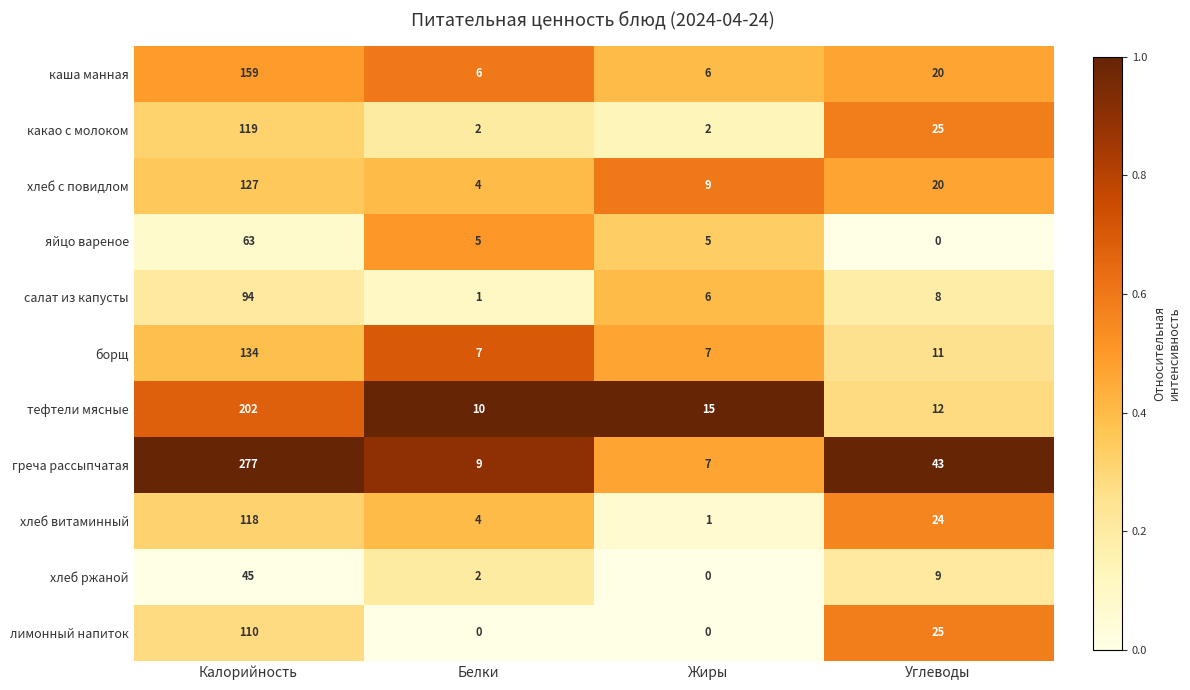

Rank the categories by греча рассыпчатая value from lowest to highest.

Жиры, Белки, Углеводы, Калорийность